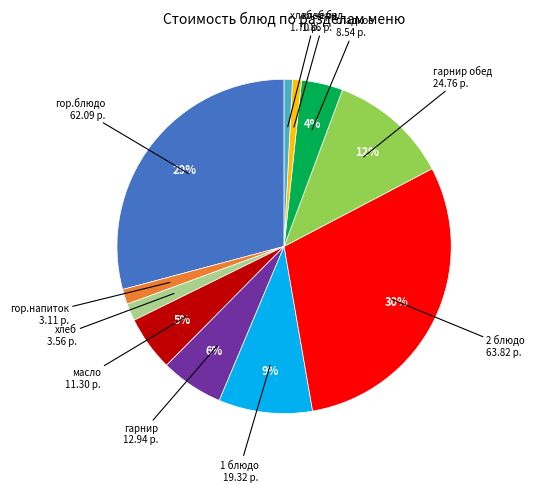

Is there any slice that represents more than half of the pie?

No